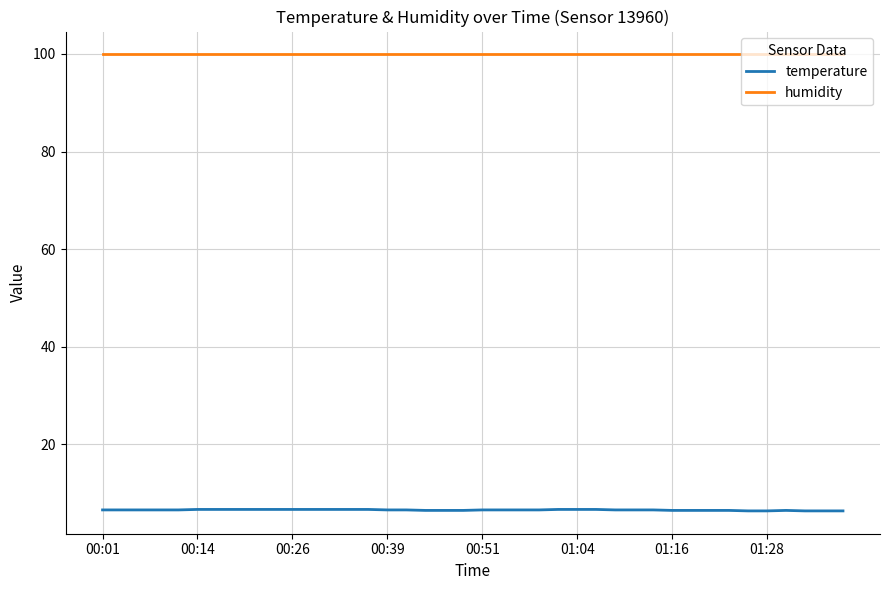

At how many categories does at least one series exceed 33?

40